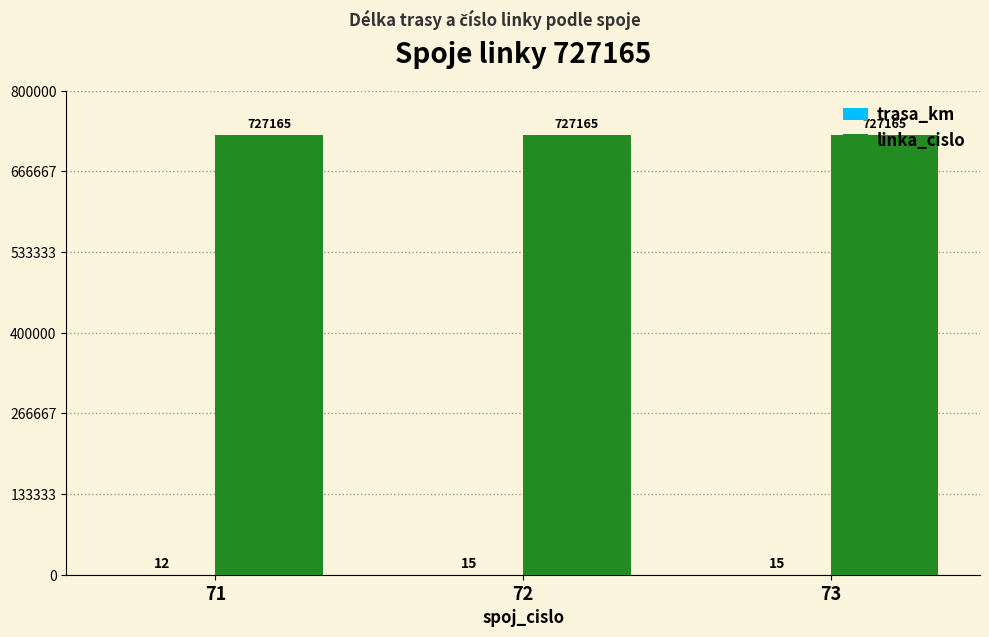

Which series has the largest total across all categories?

linka_cislo